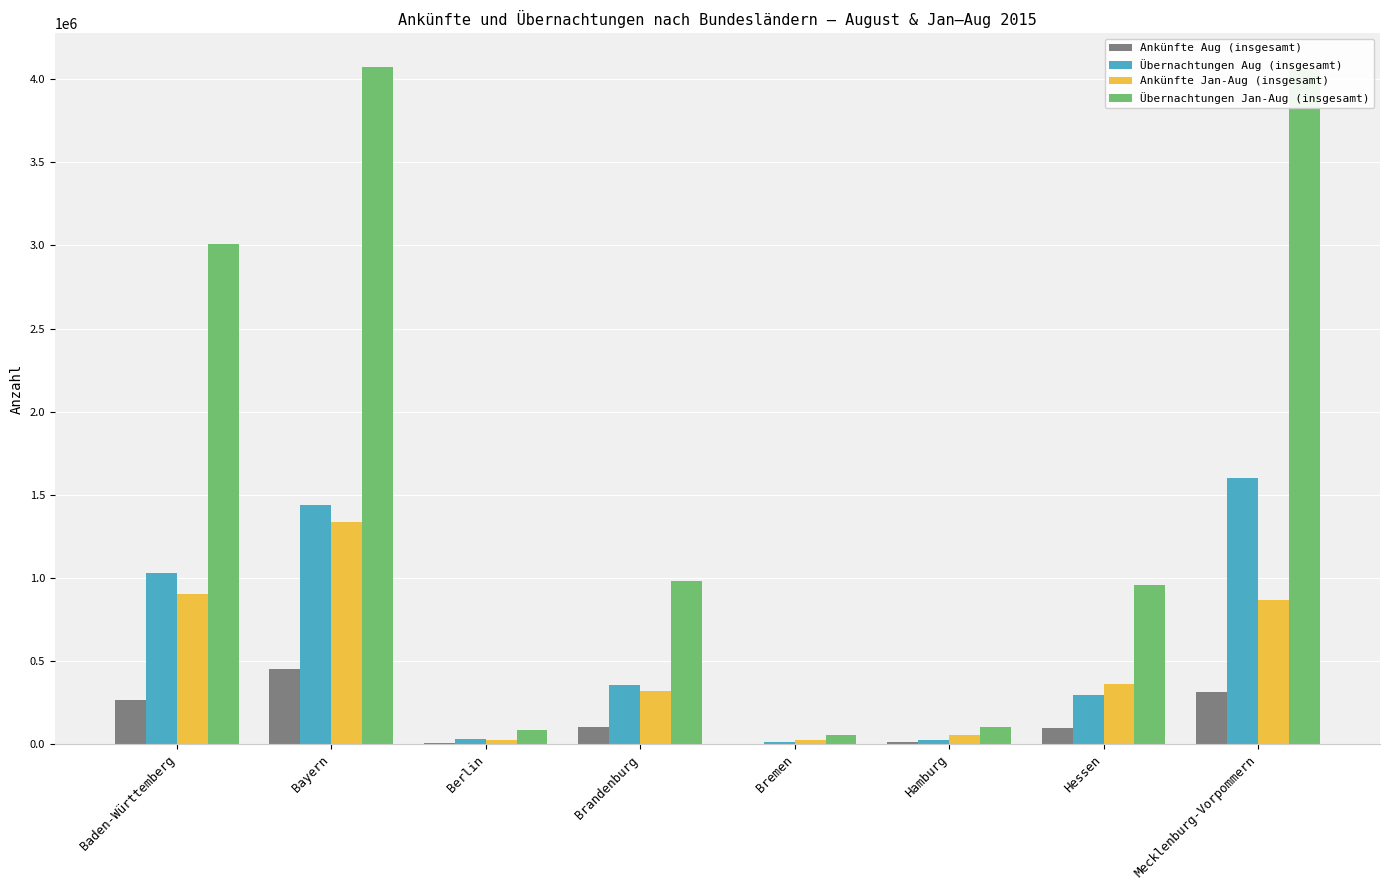

What is the highest value of the Übernachtungen Jan-Aug (insgesamt) series?

4072008